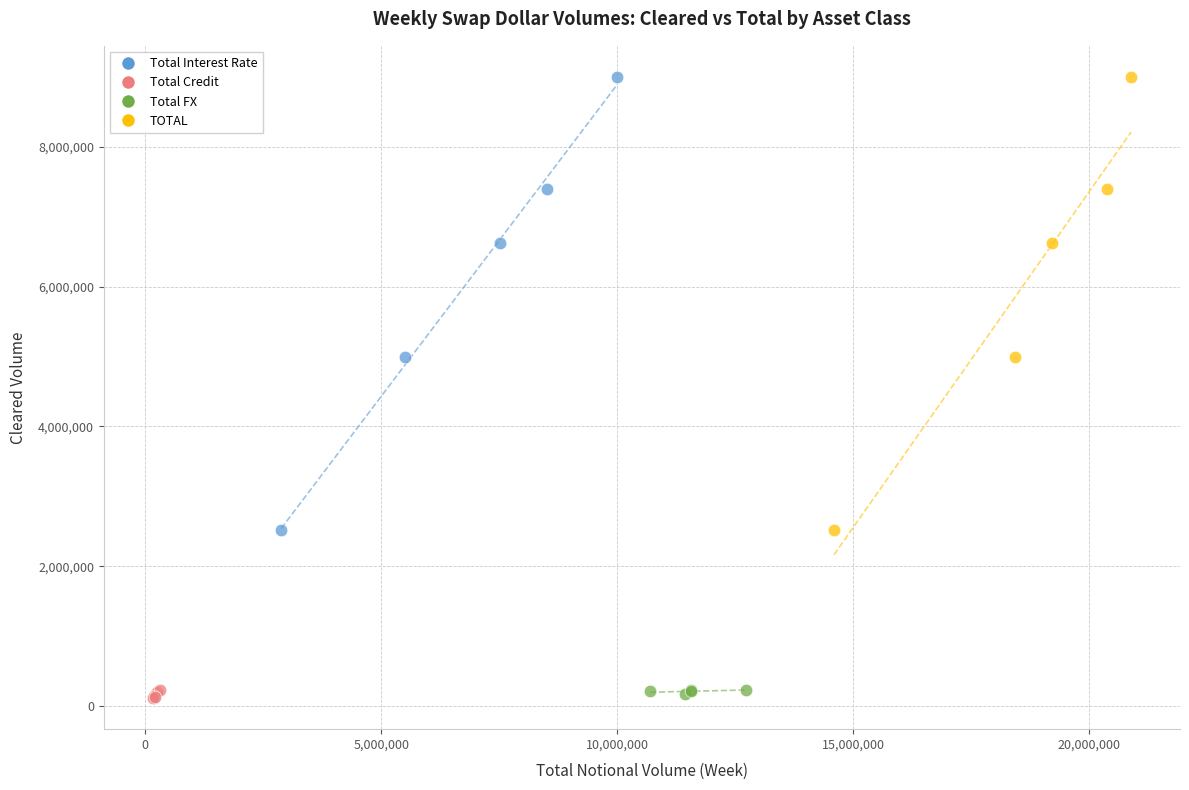

What are all the series names shown in the legend?

Total Interest Rate, Total Credit, Total FX, TOTAL